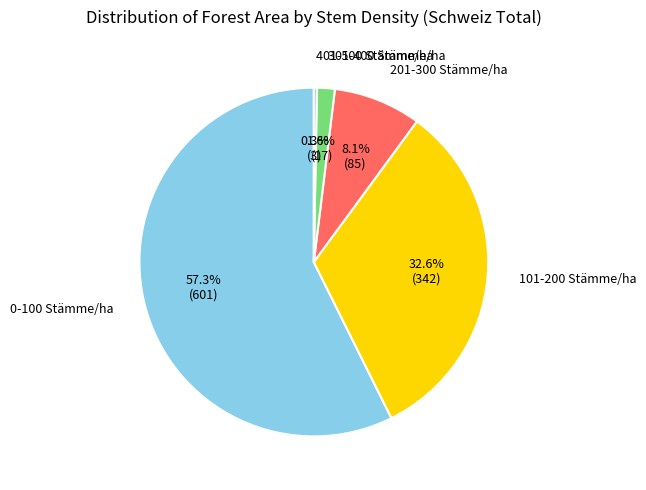

To the nearest percent, what is the difference between the 0-100 Stämme/ha and 201-300 Stämme/ha slice percentages?

49%